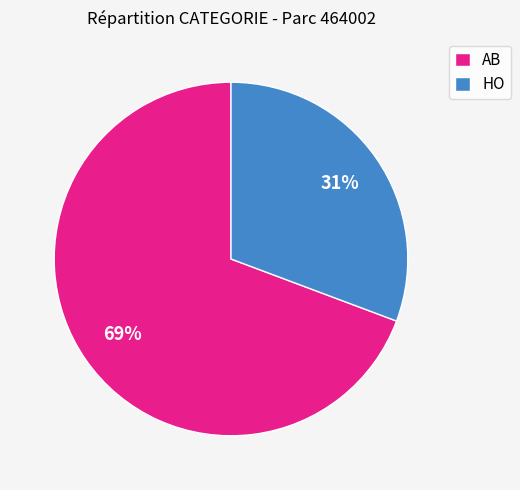

Which category has the biggest portion of the pie?

AB